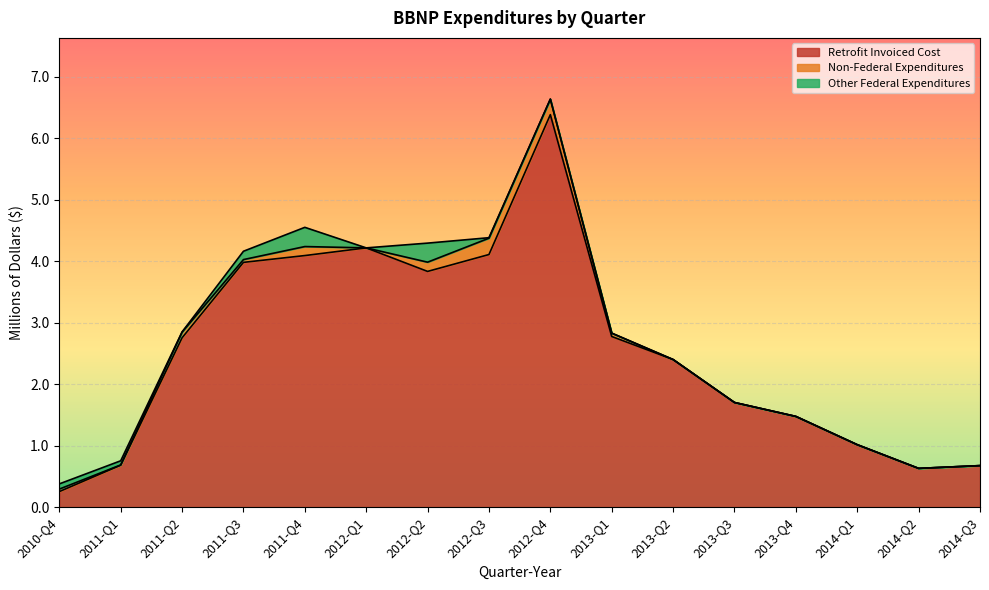

Which series has the largest total across all categories?

Retrofit Invoiced Cost